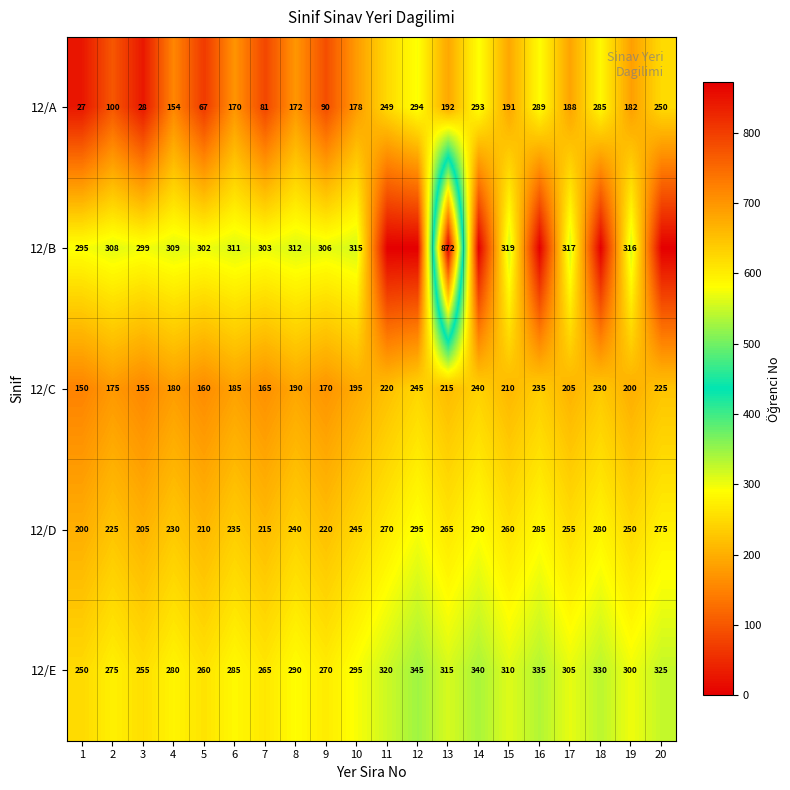

What is the total value across all series at 8?

1204